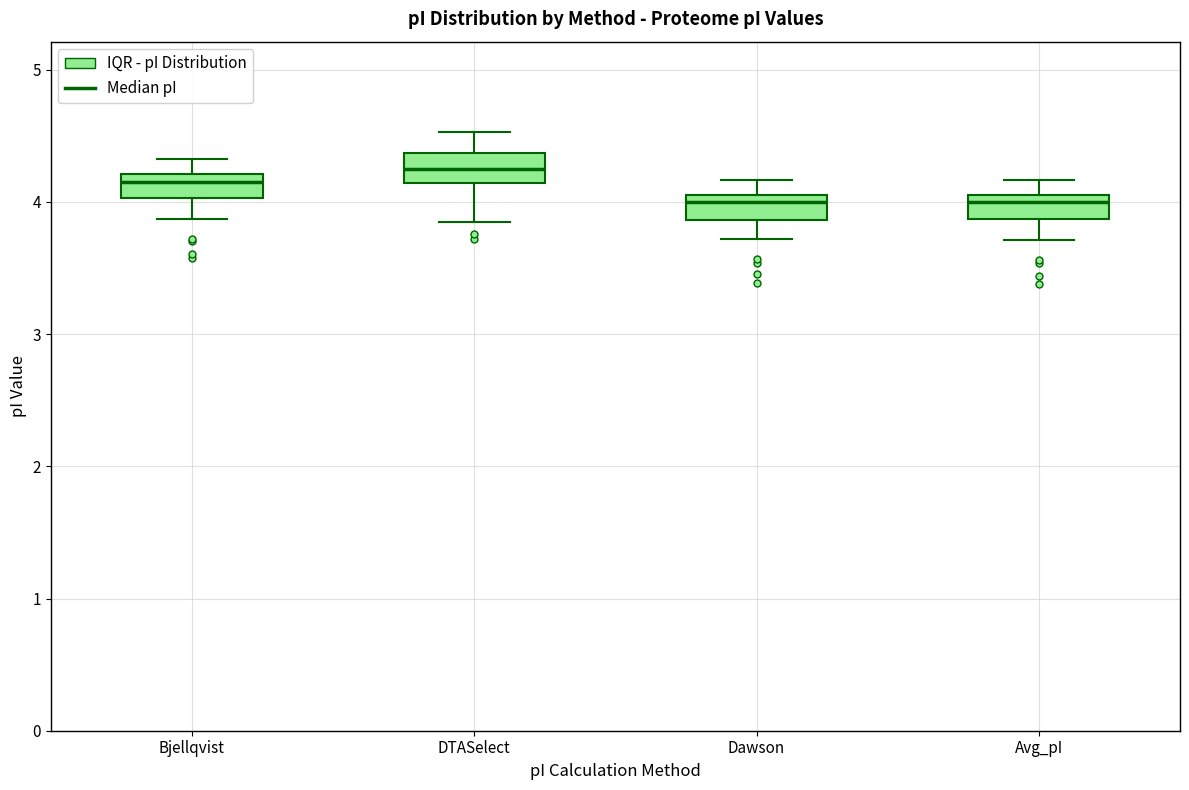

Where does the lower whisker of the box for Dawson end on the y-axis? The values are not printed on the chart, so give them approximately, as read against the axis.

3.7